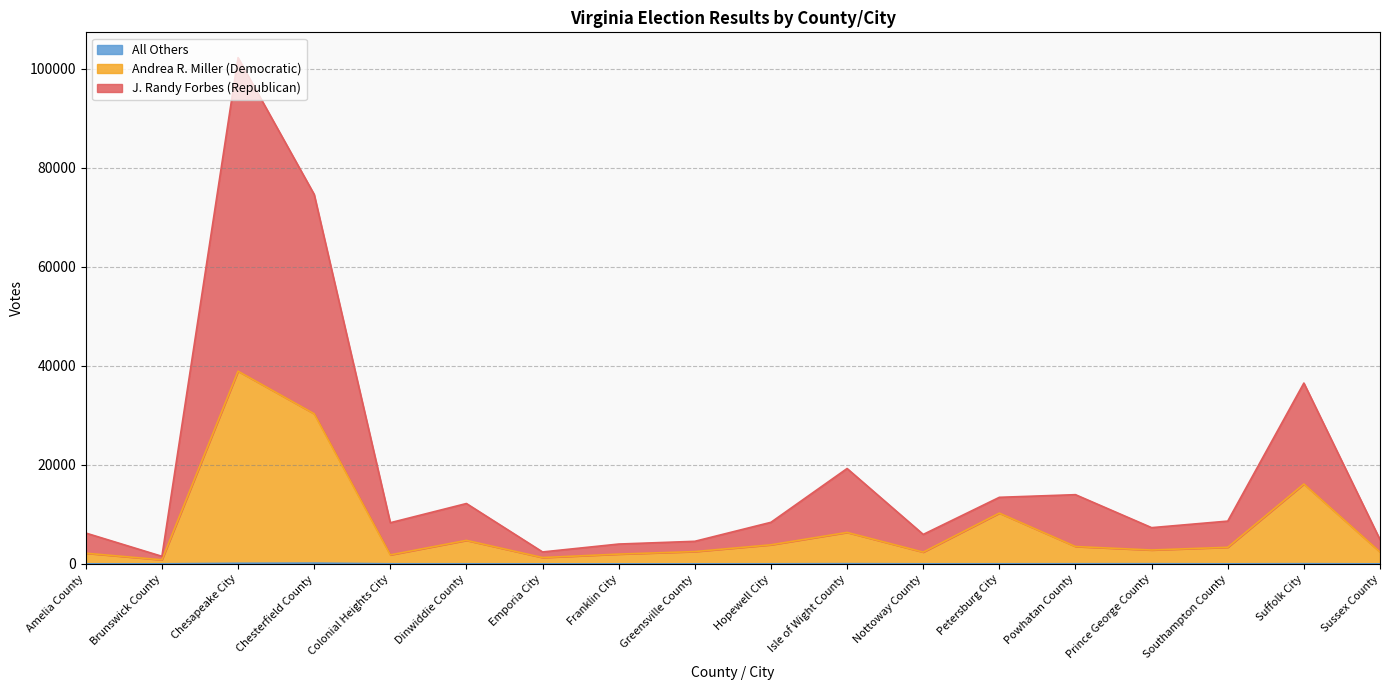

Between Suffolk City and Franklin City, which is larger?

Suffolk City